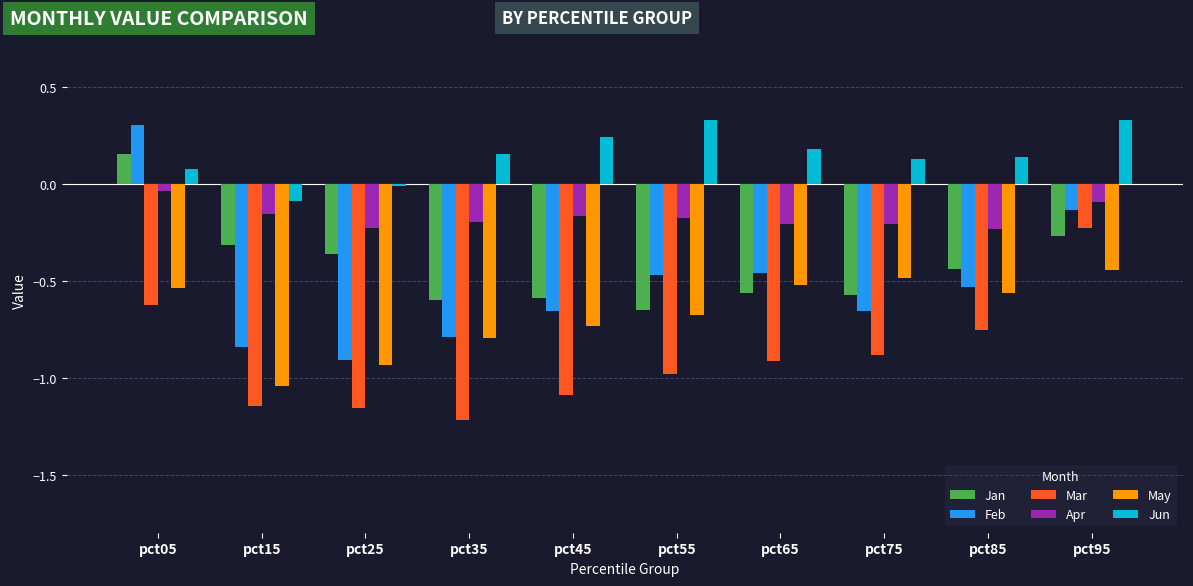

Is it true that Apr equals -0.2 at pct85?

True